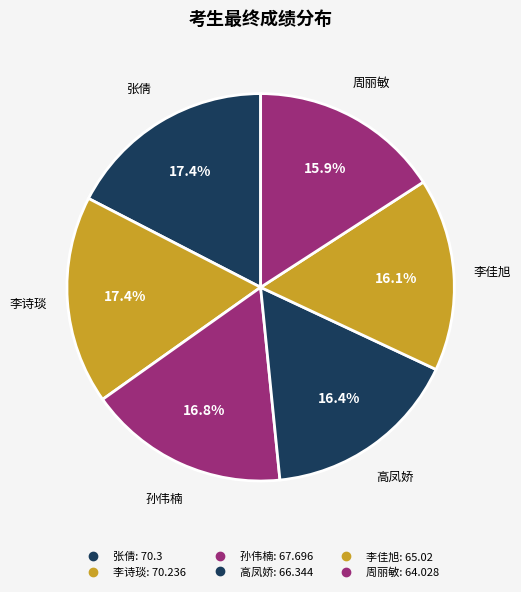

To the nearest percent, what is the average slice percentage?

17%